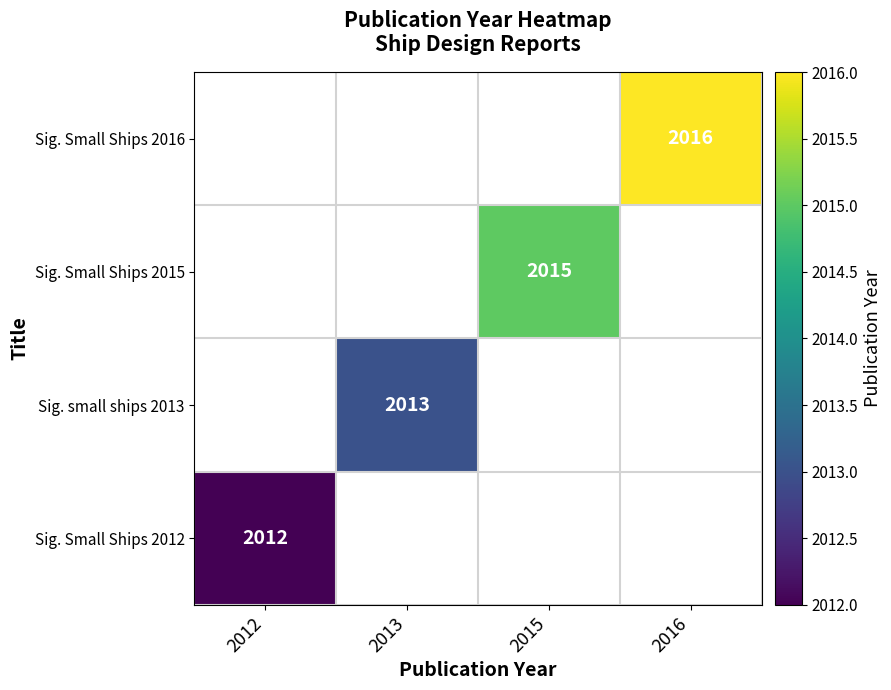

Which label corresponds to the smallest value in the chart?

2012